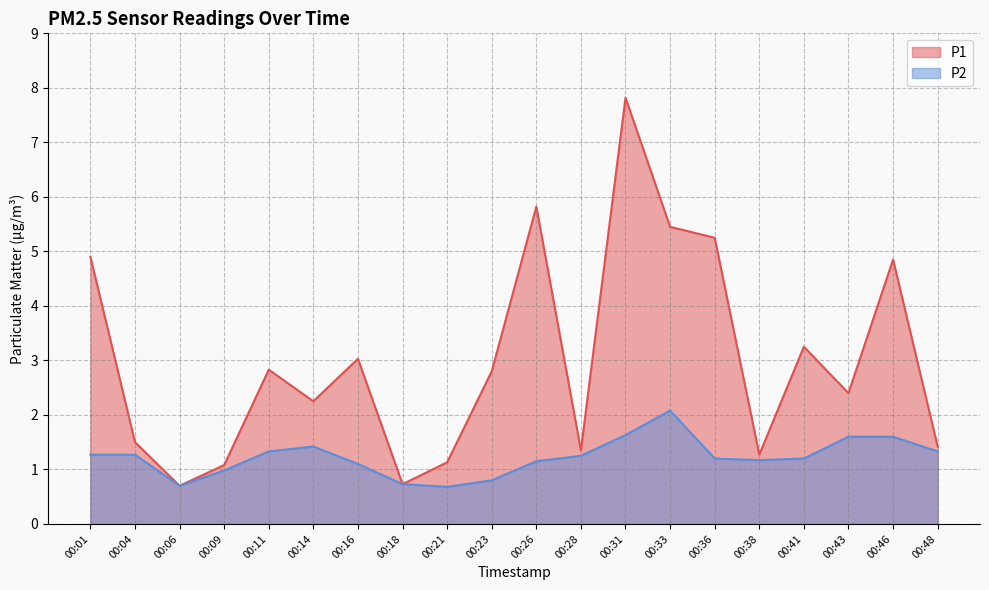

The P2 series shows 2.8 at 00:31. True or false?

False